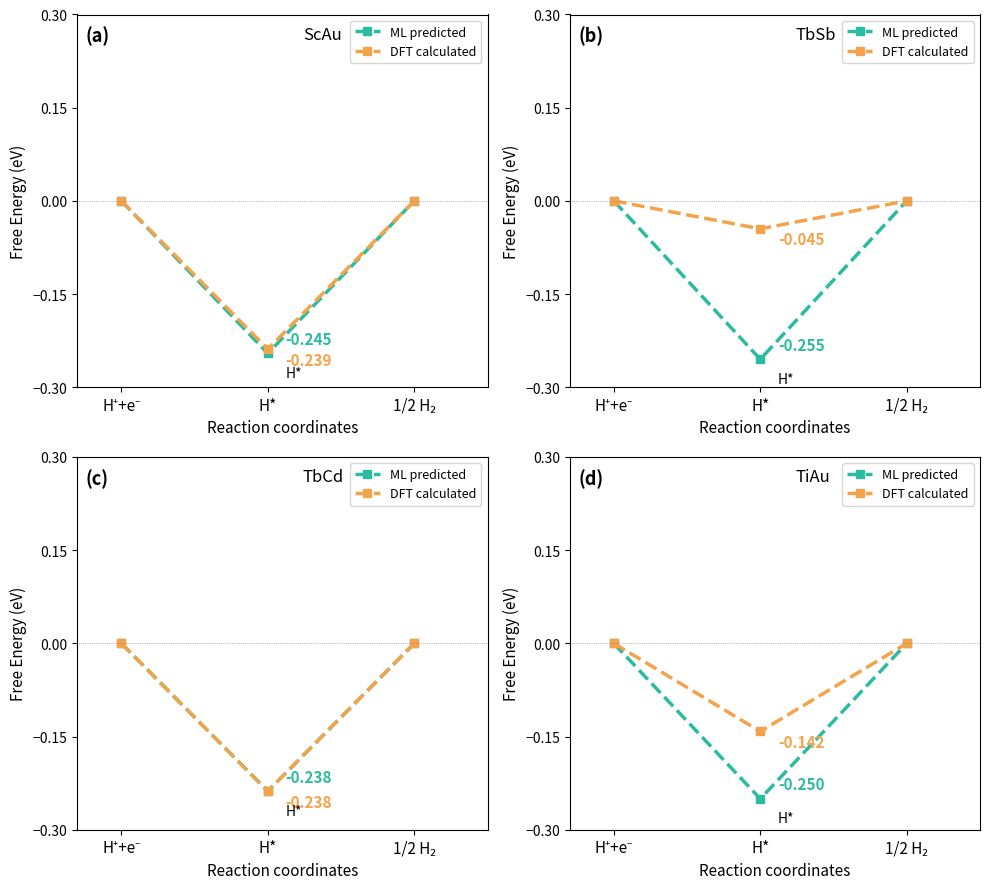

At which label does ML predicted reach its minimum?

H*